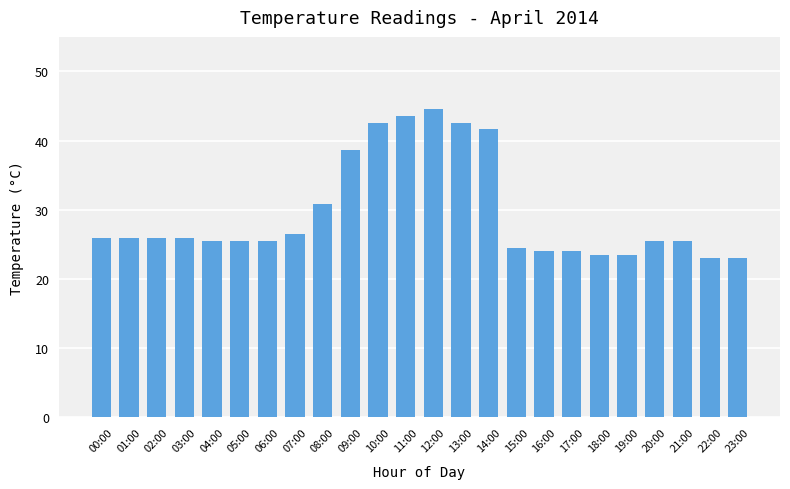

Where is the data nearest to the value 33?

08:00